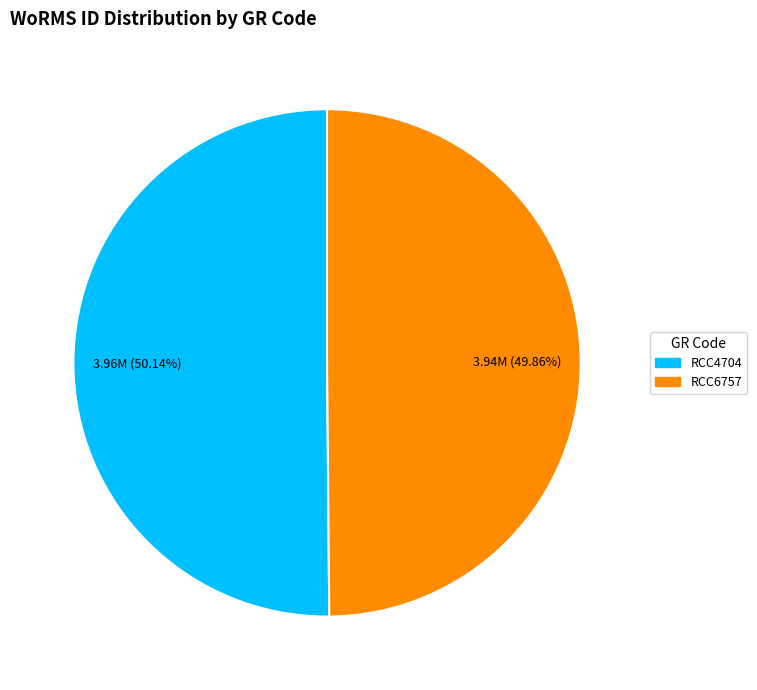

Count the number of slices in the pie.

2